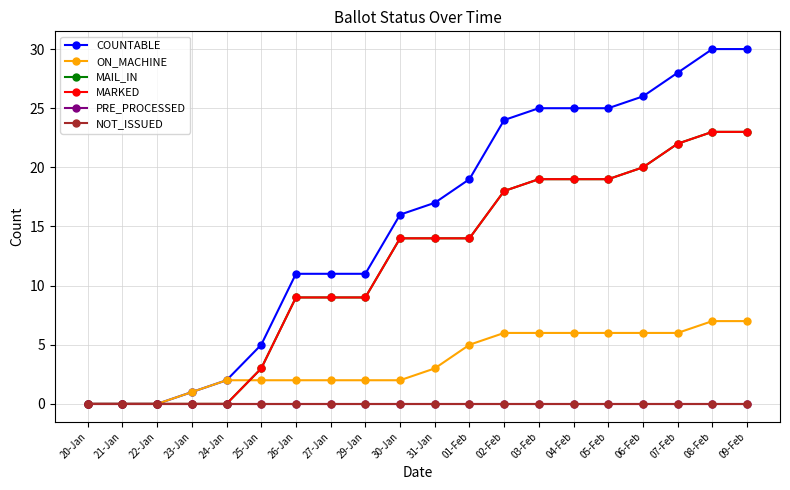

Reading left to right, what are all the values shown in this chart?

COUNTABLE: 0	0	0	1	2	5	11	11	11	16	17	19	24	25	25	25	26	28	30	30
ON_MACHINE: 0	0	0	1	2	2	2	2	2	2	3	5	6	6	6	6	6	6	7	7
MAIL_IN: 0	0	0	0	0	3	9	9	9	14	14	14	18	19	19	19	20	22	23	23
MARKED: 0	0	0	0	0	3	9	9	9	14	14	14	18	19	19	19	20	22	23	23
PRE_PROCESSED: 0	0	0	0	0	0	0	0	0	0	0	0	0	0	0	0	0	0	0	0
NOT_ISSUED: 0	0	0	0	0	0	0	0	0	0	0	0	0	0	0	0	0	0	0	0